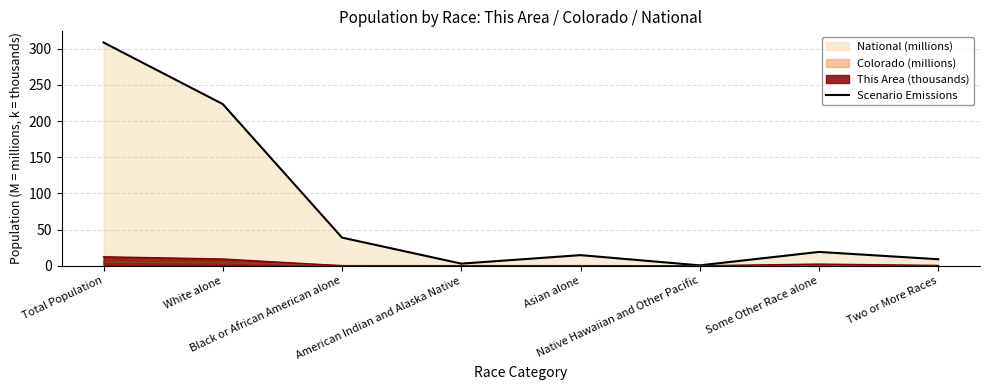

What is the change in value from Black or African American alone to Native Hawaiian and Other Pacific?

-38.4